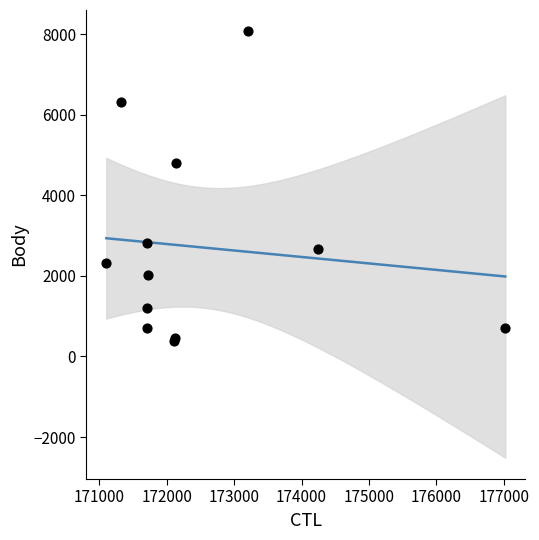

What Y value in the scatter plot is closest to 4221?

4812